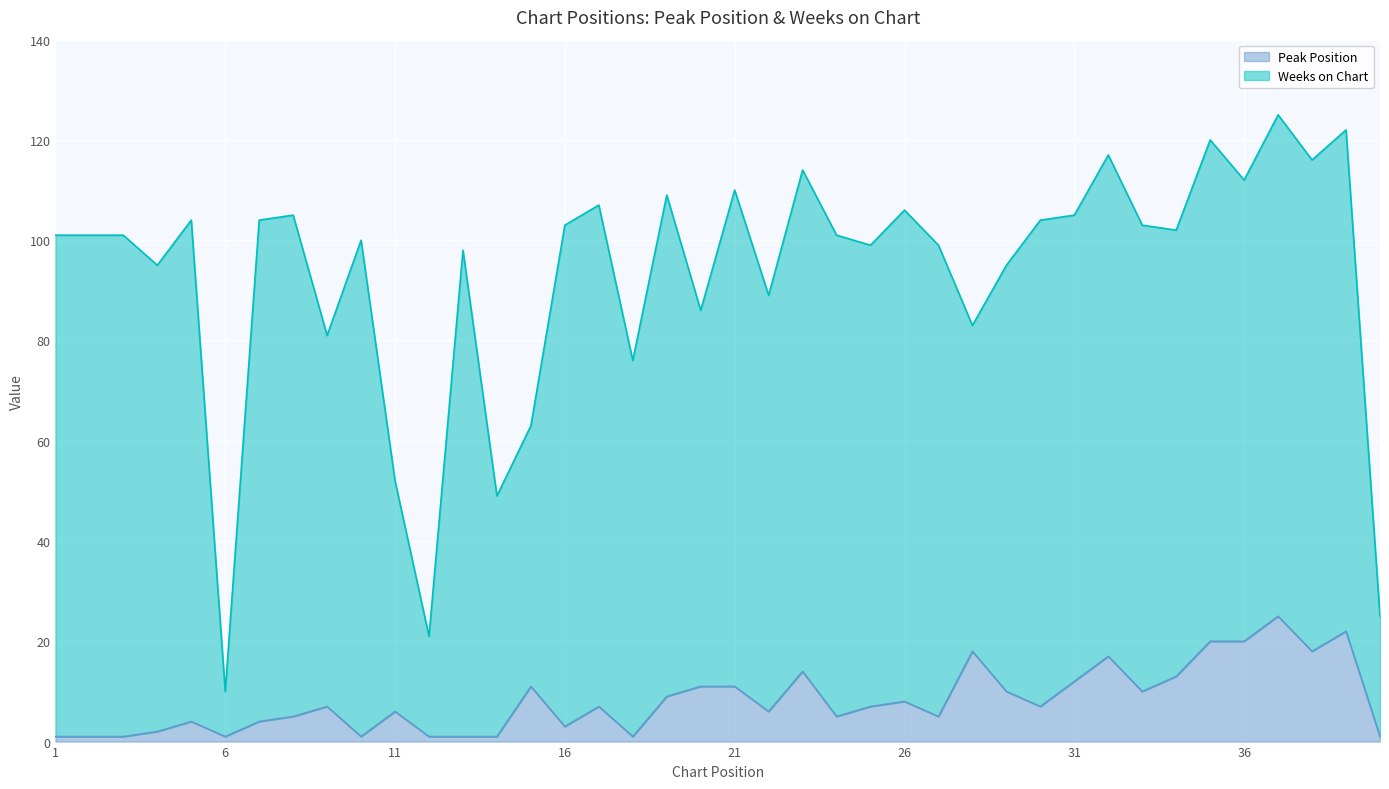

What is the change in value from 8 to 17?

+2